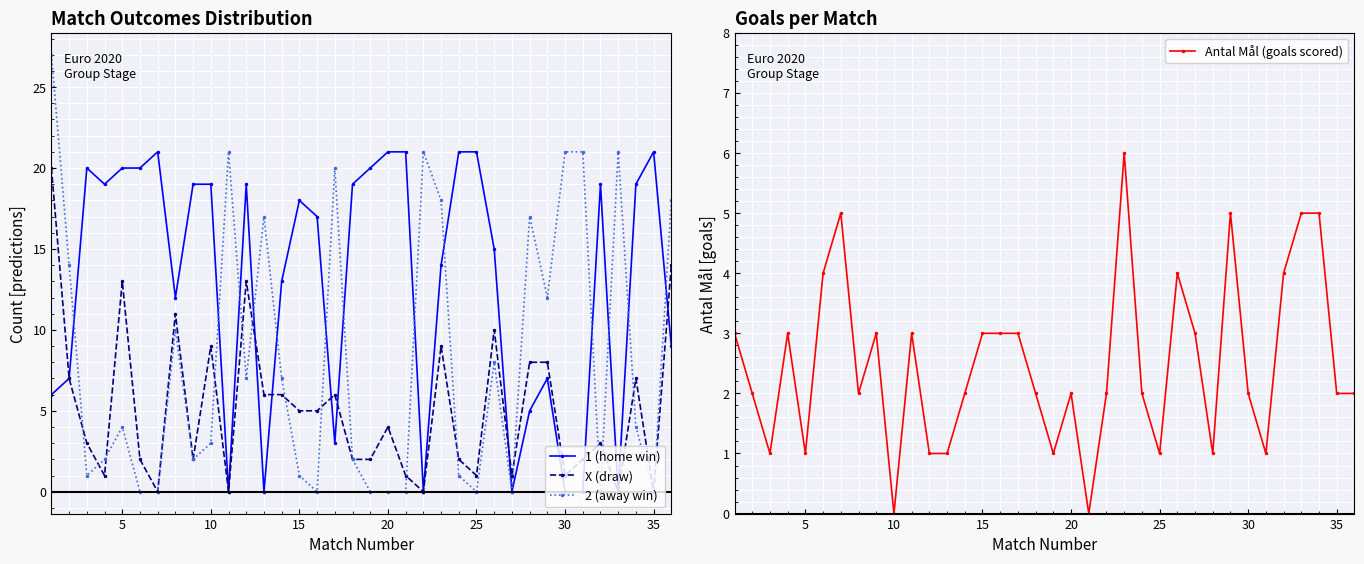

Is it true that 1 (home win) equals 19 at 10?

True